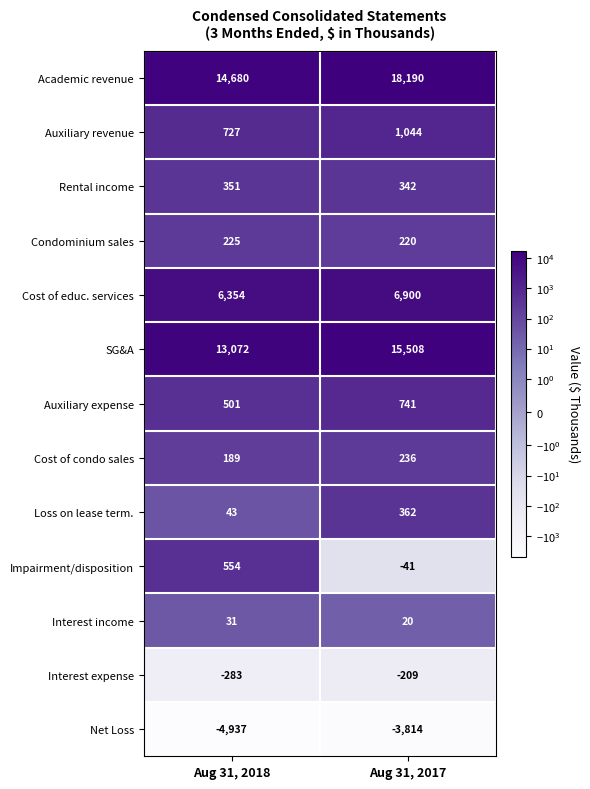

Which series has the largest range (max minus min)?

Academic revenue